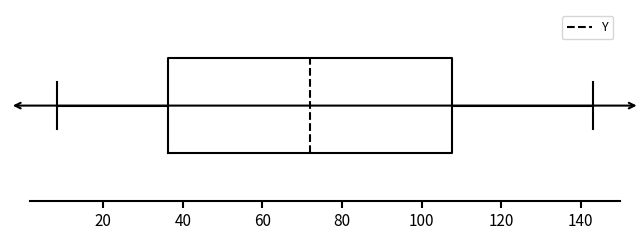

Read this box plot against the x-axis: the position of the median line, the range covered by the box, and the ends of both whiskers. The values are not printed on the chart, so give them approximately, as read against the axis.

median 72, box 36 to 108, whiskers 8 to 144